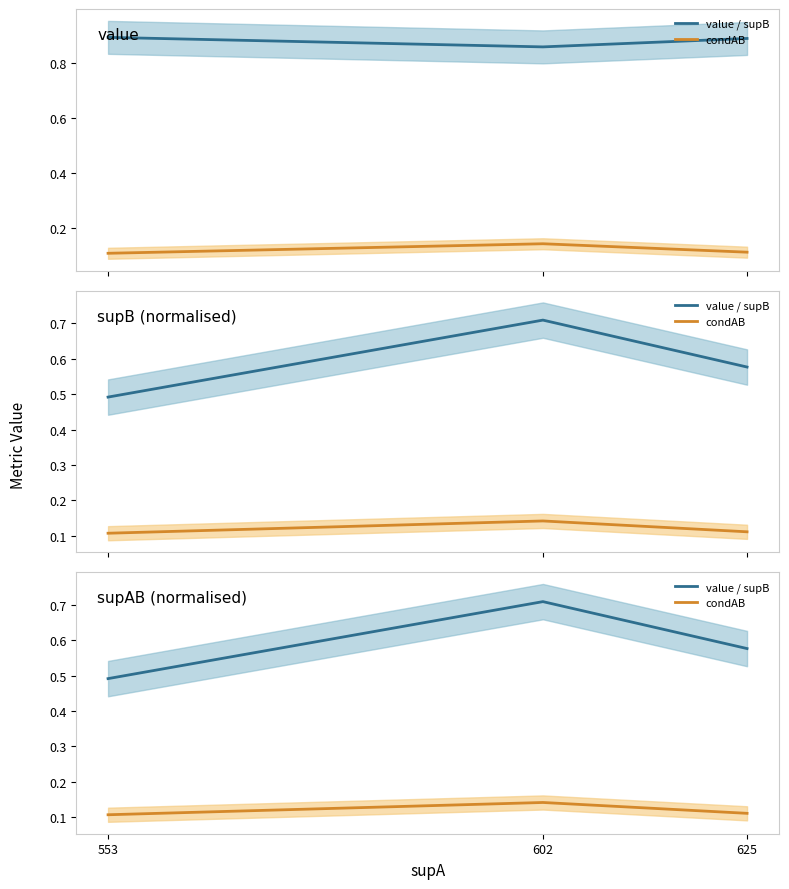

Reading left to right, what are all the values shown in this chart?

value / supB: 553=0.5	602=0.7	625=0.6
condAB: 553=0.1	602=0.1	625=0.1